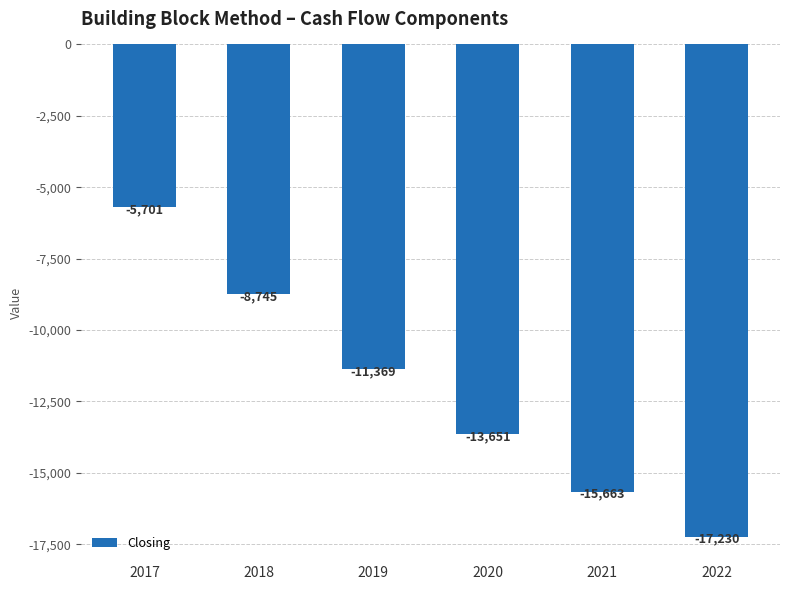

Which has a higher value, 2020 or 2017?

2017